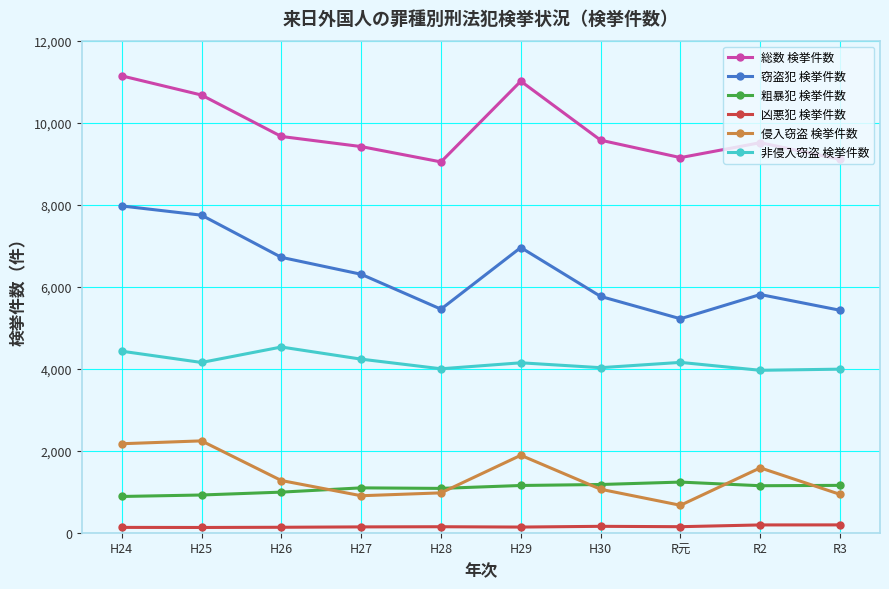

What is the label of the 7th point from the right?

H27